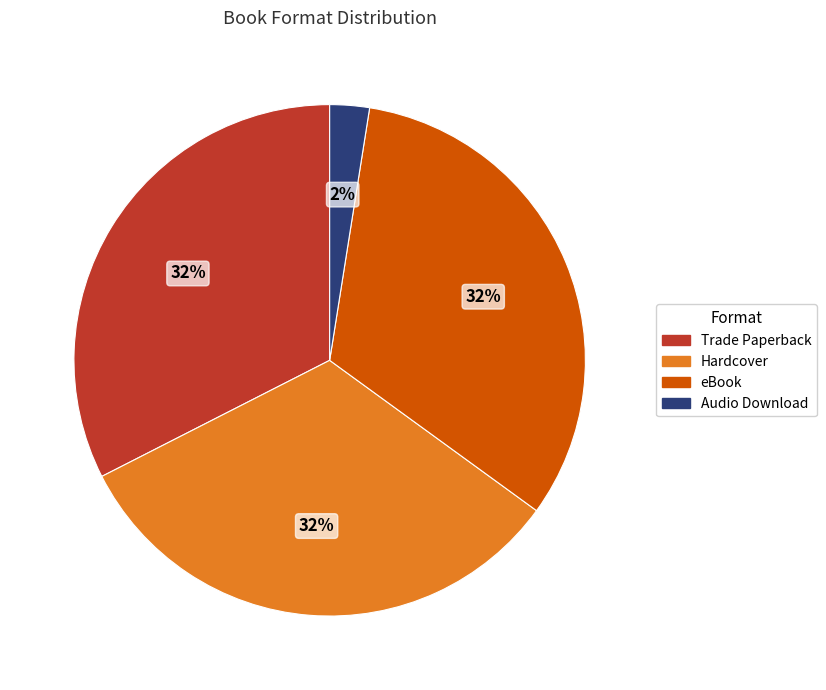

Do Trade Paperback and Hardcover together represent more than half of the pie?

Yes